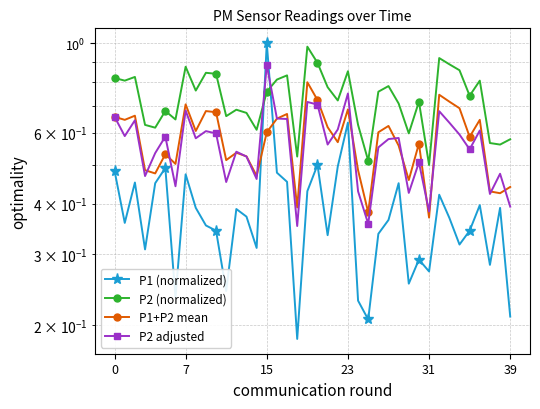

What is the spread (max minus min) of values at 35?

0.4